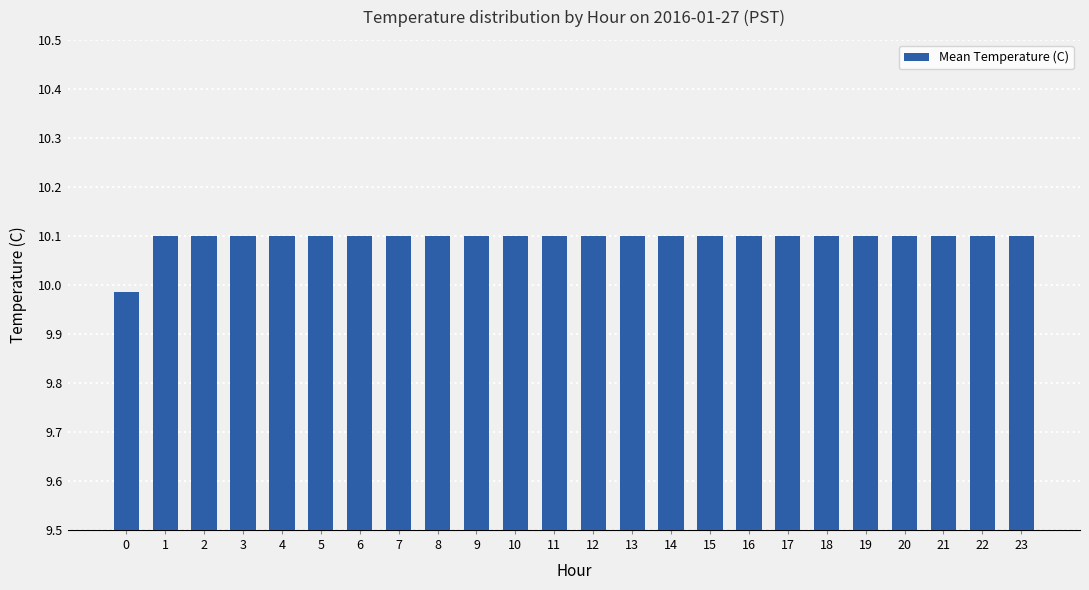

What is the value of the 3rd bar from the left?

10.1